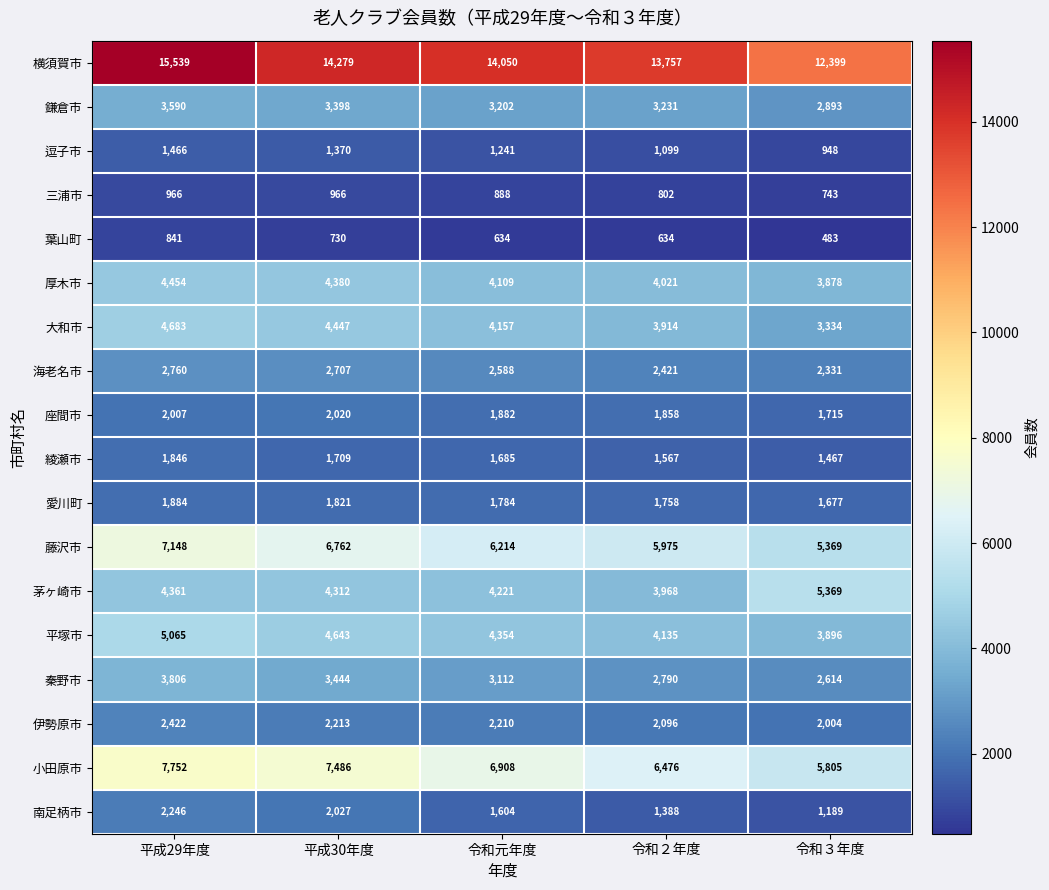

At 令和２年度, list the series in order from largest to smallest.

横須賀市, 小田原市, 藤沢市, 平塚市, 厚木市, 茅ヶ崎市, 大和市, 鎌倉市, 秦野市, 海老名市, 伊勢原市, 座間市, 愛川町, 綾瀬市, 南足柄市, 逗子市, 三浦市, 葉山町